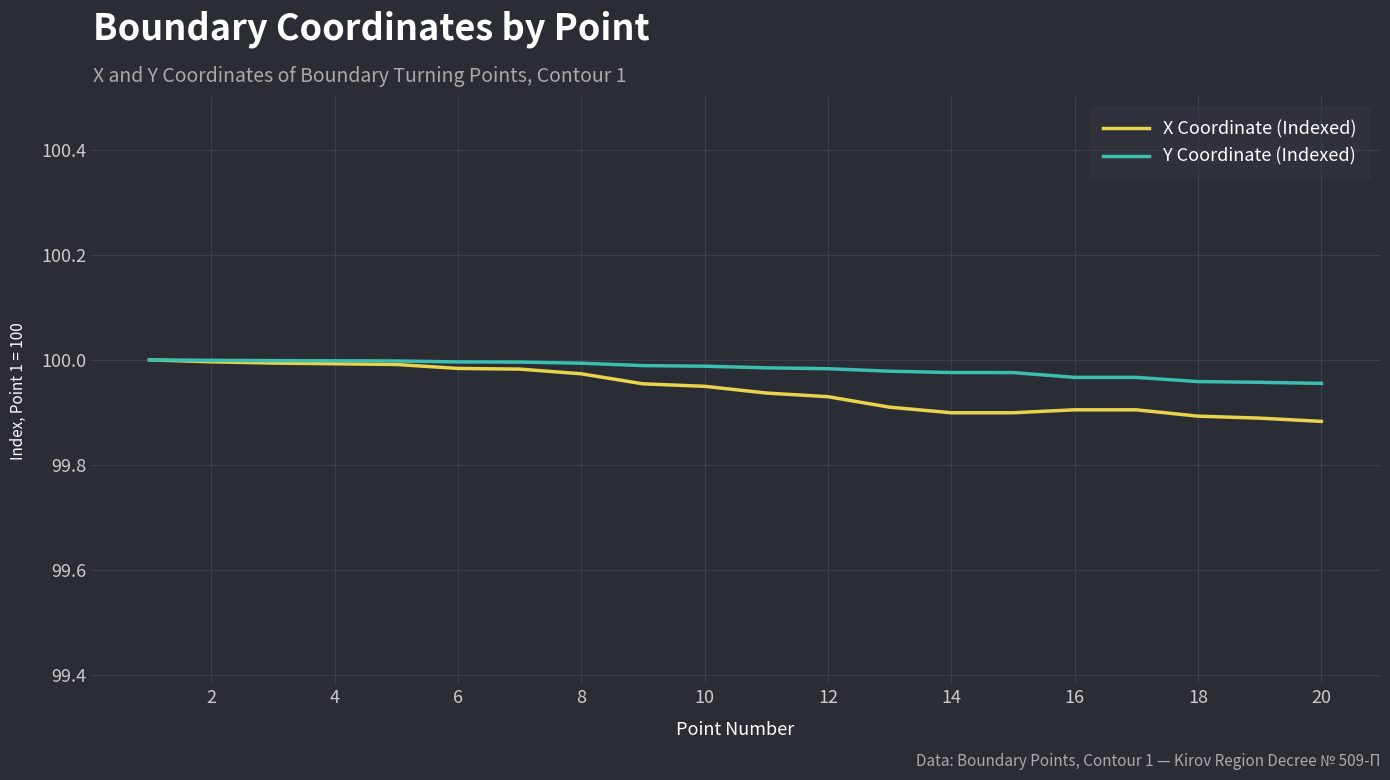

Which series has the largest range (max minus min)?

X Coordinate (Indexed)